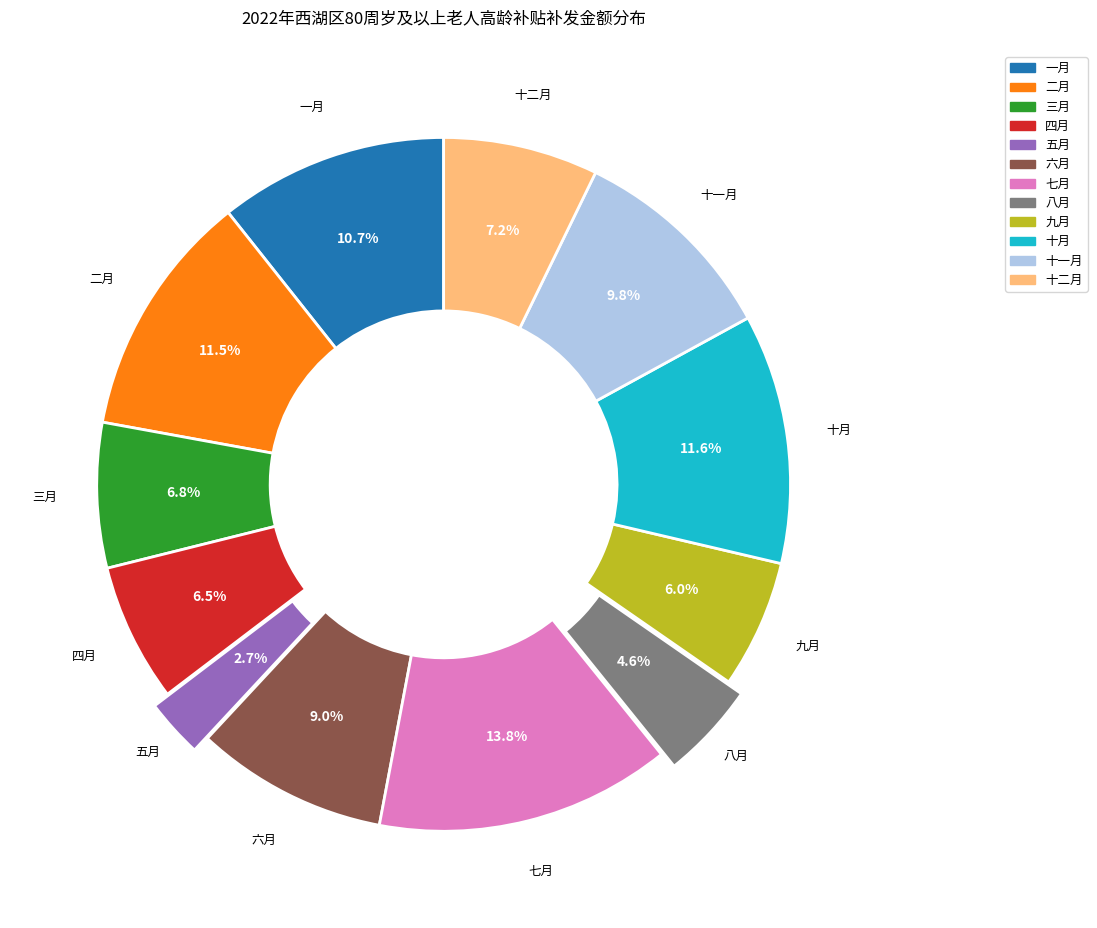

To the nearest percent, what portion does 十一月 represent?

10%